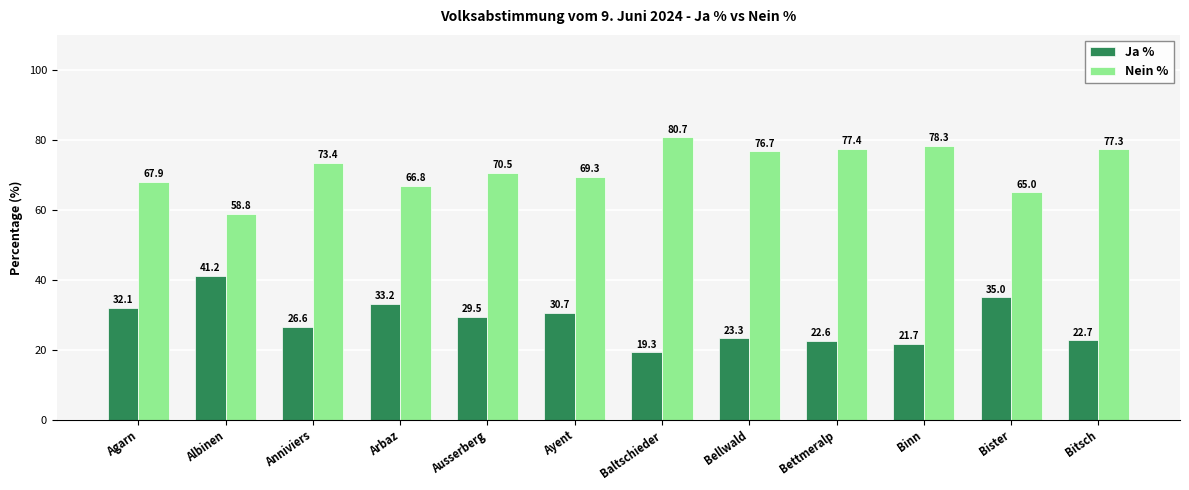

How many groups of bars are there?

12